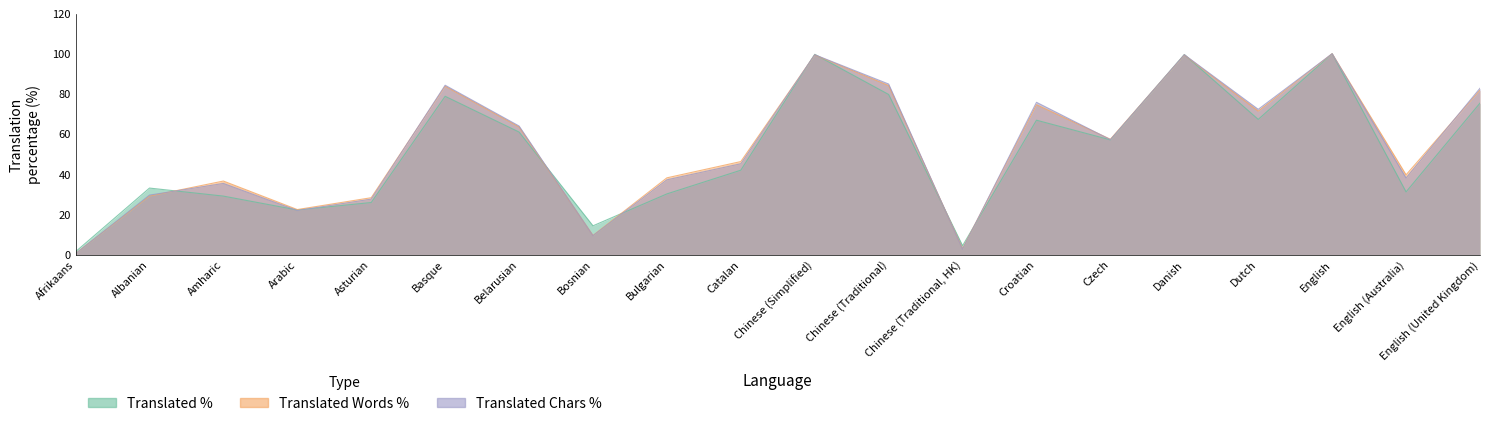

What is the difference between the maximum and second lowest values in the translated_chars_percent series?

97.3